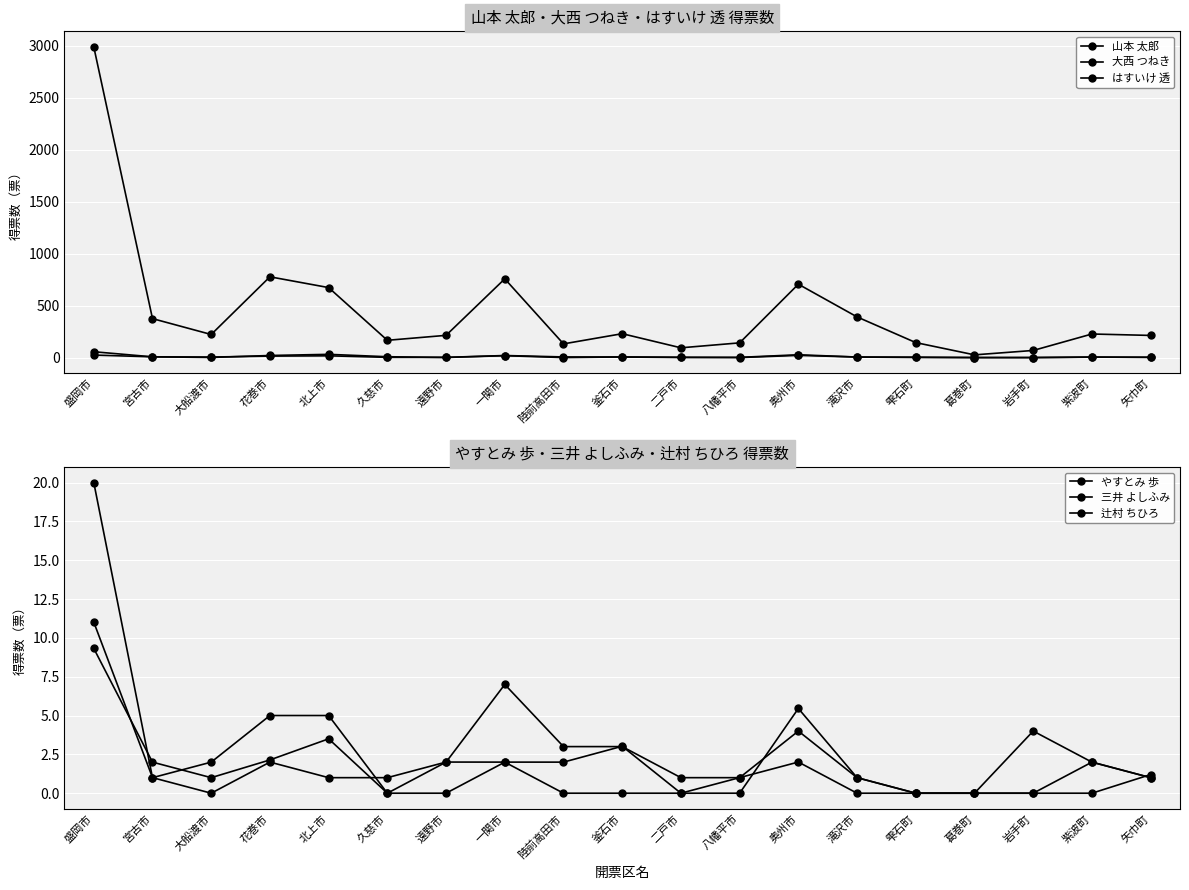

Reading left to right, list all the values displayed in this chart.

山本 太郎: 盛岡市=2988.0	宮古市=374.5	大船渡市=221.9	花巻市=776.6	北上市=673.0	久慈市=166.0	遠野市=213.7	一関市=757.0	陸前高田市=131.6	釜石市=229.6	二戸市=93.8	八幡平市=141.4	奥州市=705.5	滝沢市=391.0	雫石町=143.9	葛巻町=26.0	岩手町=68.3	紫波町=226.6	矢巾町=212.9
大西 つねき: 盛岡市=24.0	宮古市=7.0	大船渡市=1.0	花巻市=20.0	北上市=31.0	久慈市=8.0	遠野市=1.0	一関市=18.0	陸前高田市=0.0	釜石市=6.0	二戸市=3.0	八幡平市=0.0	奥州市=21.0	滝沢市=5.0	雫石町=4.0	葛巻町=0.0	岩手町=0.0	紫波町=5.0	矢巾町=2.0
はすいけ 透: 盛岡市=56.0	宮古市=7.0	大船渡市=5.0	花巻市=14.0	北上市=16.7	久慈市=2.0	遠野市=2.0	一関市=19.7	陸前高田市=6.0	釜石市=5.0	二戸市=1.0	八幡平市=2.0	奥州市=27.0	滝沢市=5.0	雫石町=1.0	葛巻町=0.0	岩手町=0.0	紫波町=4.0	矢巾町=3.0
やすとみ 歩: 盛岡市=20.0	宮古市=1.0	大船渡市=2.0	花巻市=5.0	北上市=5.0	久慈市=0.0	遠野市=2.0	一関市=7.0	陸前高田市=3.0	釜石市=3.0	二戸市=1.0	八幡平市=1.0	奥州市=4.0	滝沢市=1.0	雫石町=0.0	葛巻町=0.0	岩手町=0.0	紫波町=2.0	矢巾町=1.0
三井 よしふみ: 盛岡市=11.0	宮古市=1.0	大船渡市=0.0	花巻市=2.0	北上市=1.0	久慈市=1.0	遠野市=2.0	一関市=2.0	陸前高田市=2.0	釜石市=3.0	二戸市=0.0	八幡平市=1.0	奥州市=2.0	滝沢市=0.0	雫石町=0.0	葛巻町=0.0	岩手町=4.0	紫波町=2.0	矢巾町=1.0
辻村 ちひろ: 盛岡市=9.3	宮古市=2.0	大船渡市=1.0	花巻市=2.1	北上市=3.5	久慈市=0.0	遠野市=0.0	一関市=2.0	陸前高田市=0.0	釜石市=0.0	二戸市=0.0	八幡平市=0.0	奥州市=5.5	滝沢市=1.0	雫石町=0.0	葛巻町=0.0	岩手町=0.0	紫波町=0.0	矢巾町=1.2